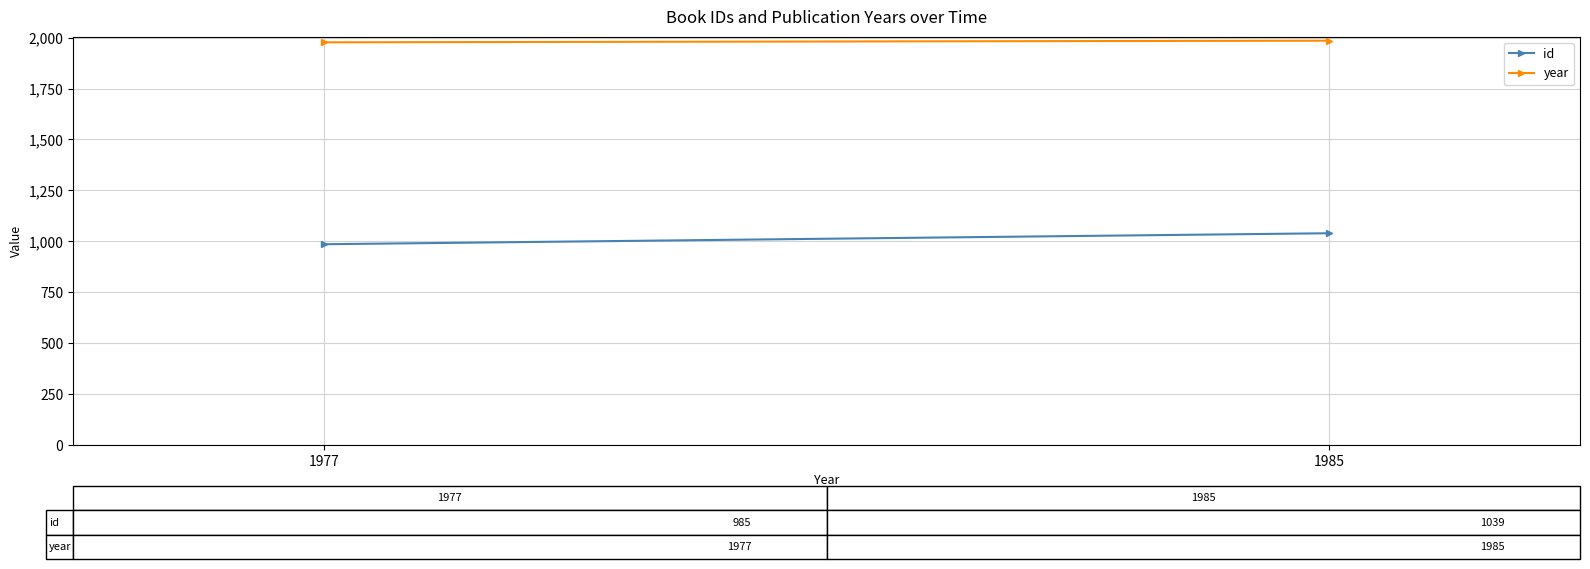

Reading left to right, transcribe all the data shown in this chart.

id: 1977=985	1985=1039
year: 1977=1977	1985=1985